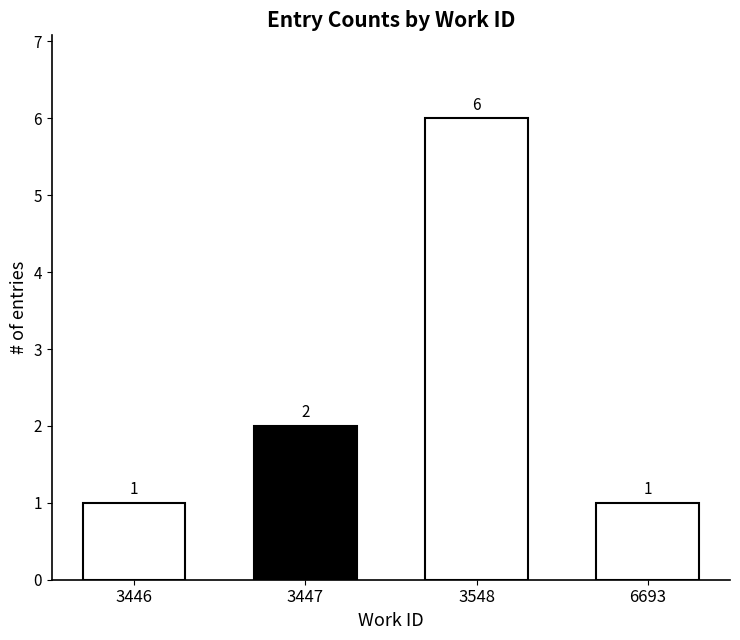

What is the change in value from 3548 to 6693?

-5